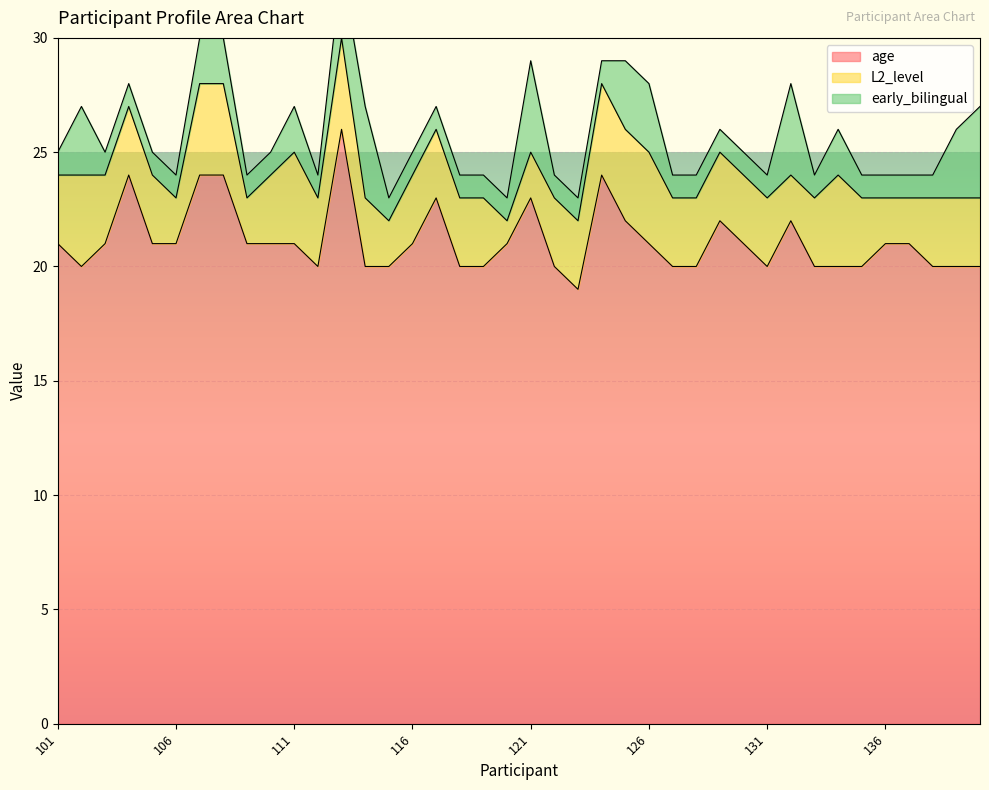

Where is age nearest to the value 22?

125